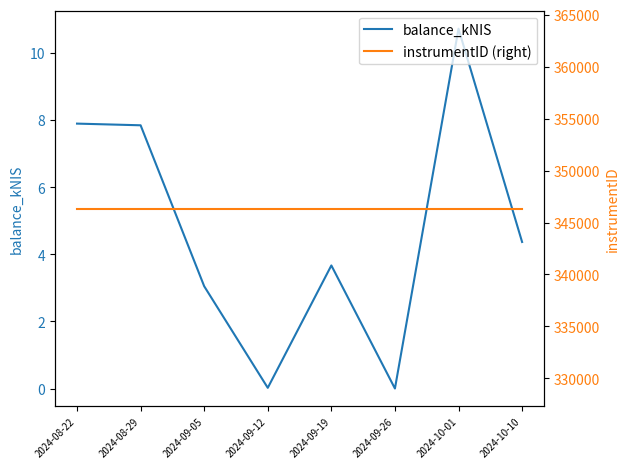

What is the greatest value displayed?

346340.0